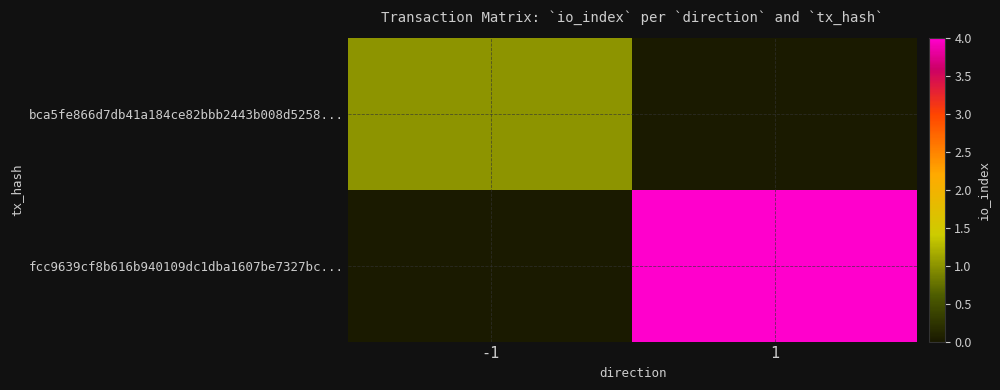

What is the difference between the highest and lowest values at 1?

4